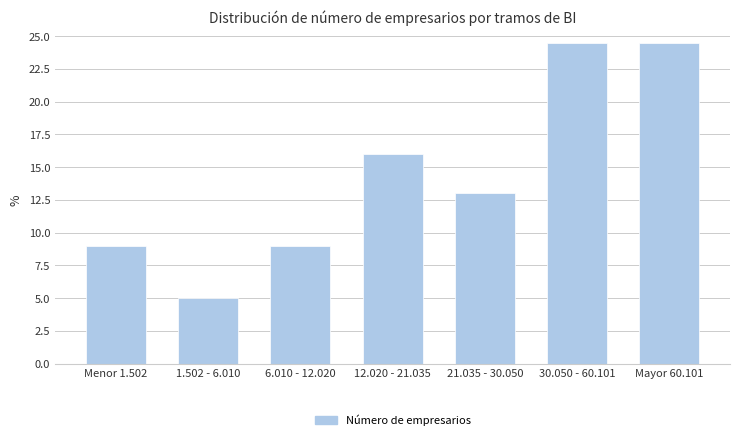

Reading left to right, transcribe all the data shown in this chart.

Menor 1.502=9.0	1.502 - 6.010=5.0	6.010 - 12.020=9.0	12.020 - 21.035=16.0	21.035 - 30.050=13.0	30.050 - 60.101=24.5	Mayor 60.101=24.5